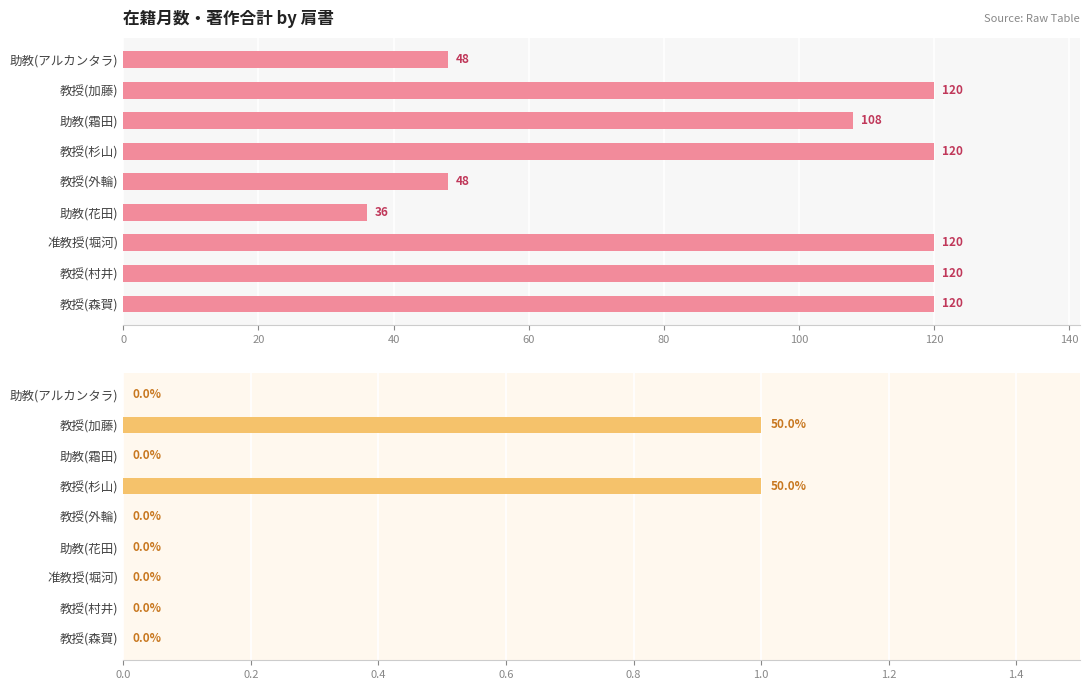

List the series in order of their overall mean, lowest first.

著作合計, 在籍月数